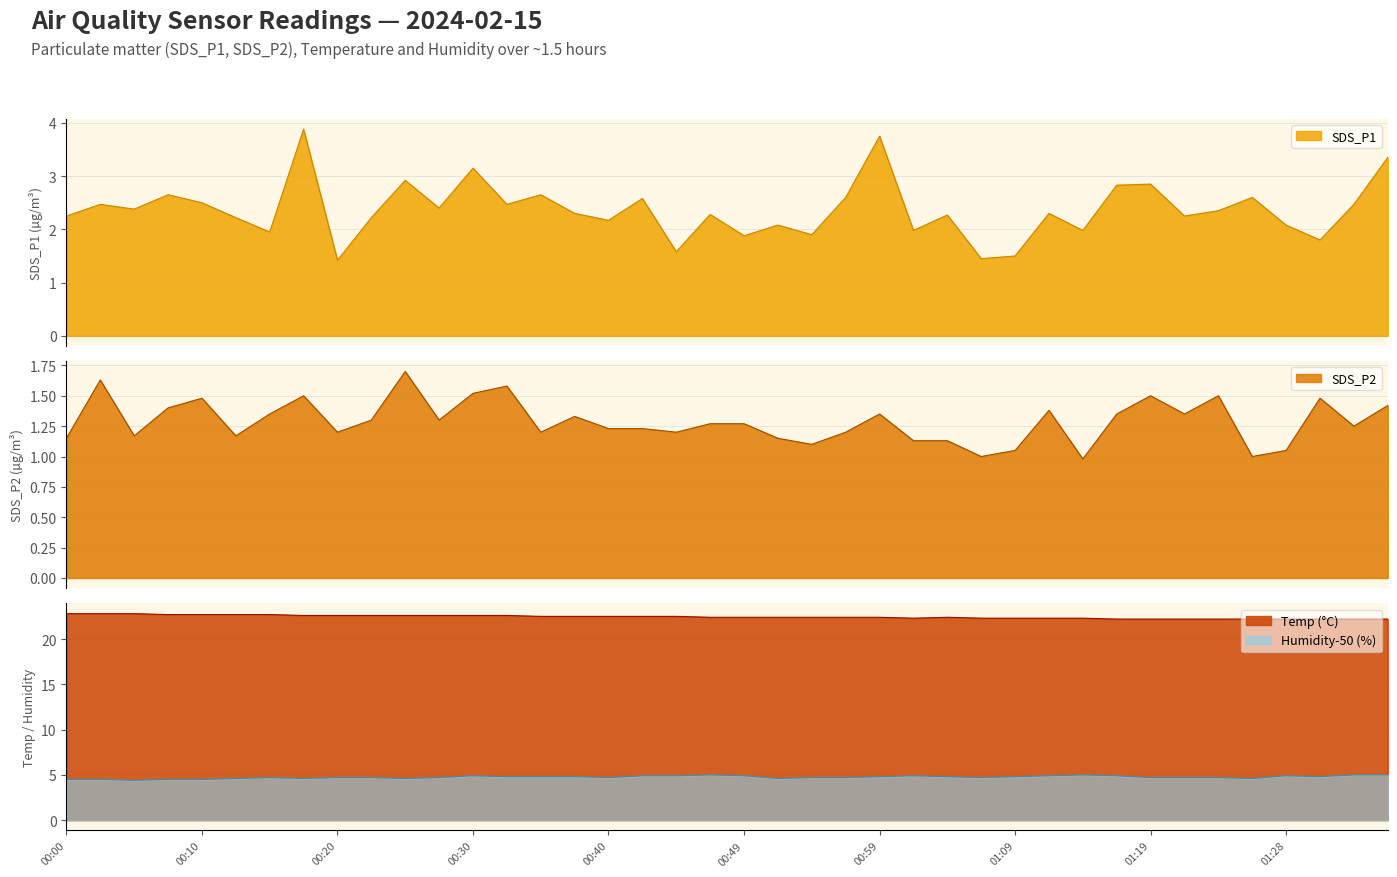

List the labels in order of SDS_P2 value, smallest first.

01:14, 01:07, 01:26, 01:09, 01:28, 00:54, 01:02, 01:04, 00:00, 00:52, 00:05, 00:12, 00:20, 00:35, 00:44, 00:57, 00:40, 00:42, 01:33, 00:47, 00:49, 00:22, 00:27, 00:37, 00:15, 00:59, 01:16, 01:21, 01:11, 00:07, 01:36, 00:10, 01:31, 00:17, 01:19, 01:24, 00:30, 00:32, 00:02, 00:25